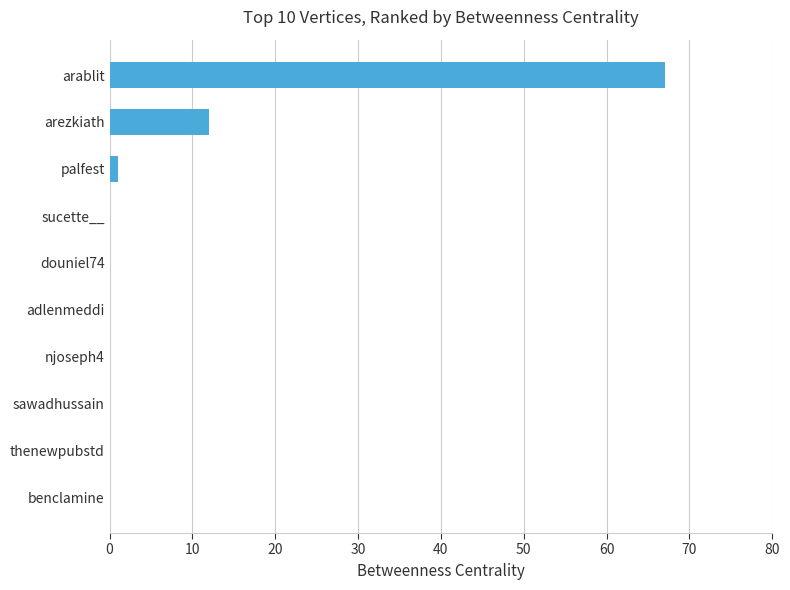

Reading bottom to top, list all the values displayed in this chart.

benclamine=0	thenewpubstd=0	sawadhussain=0	njoseph4=0	adlenmeddi=0	douniel74=0	sucette__=0	palfest=1	arezkiath=12	arablit=67